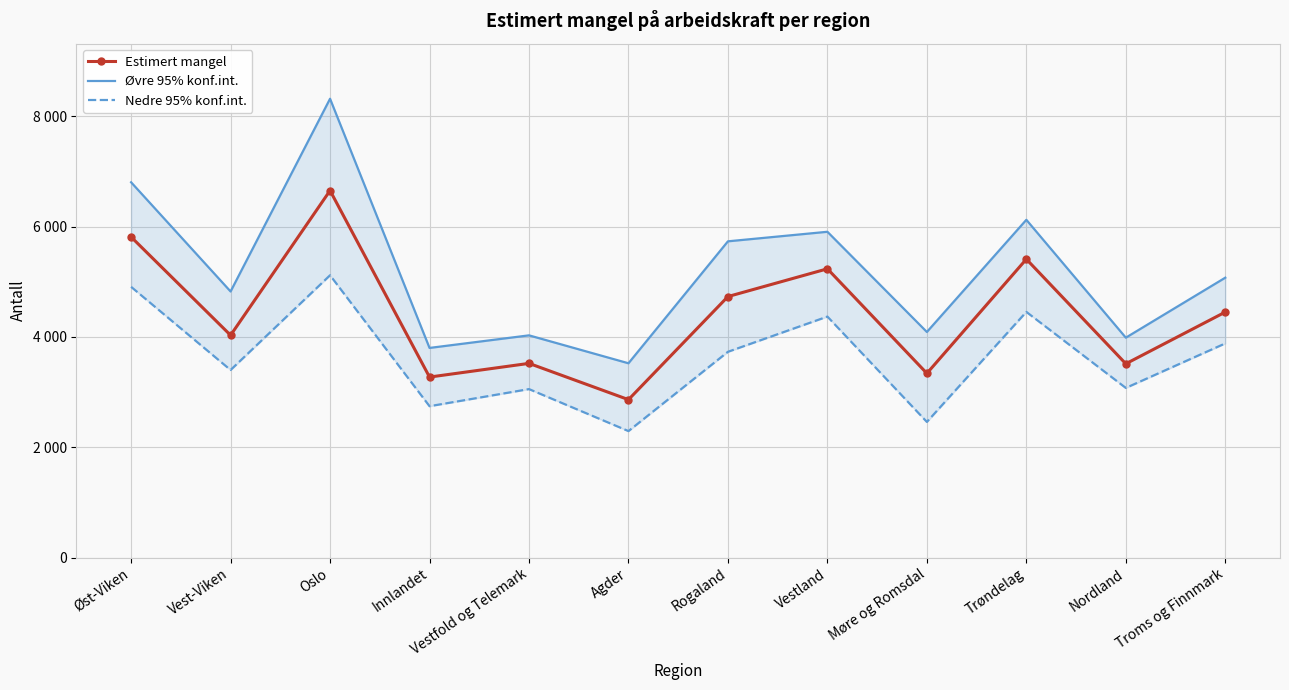

Read the Nedre 95% konf.int. value at Møre og Romsdal.

2460